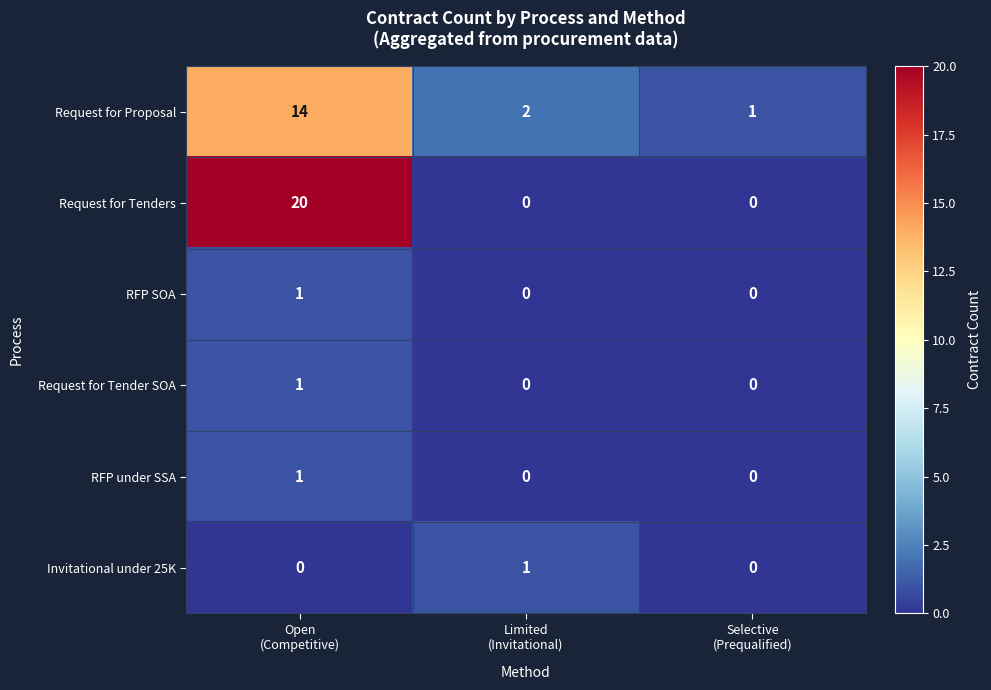

Which series has the largest range (max minus min)?

Request for Tenders